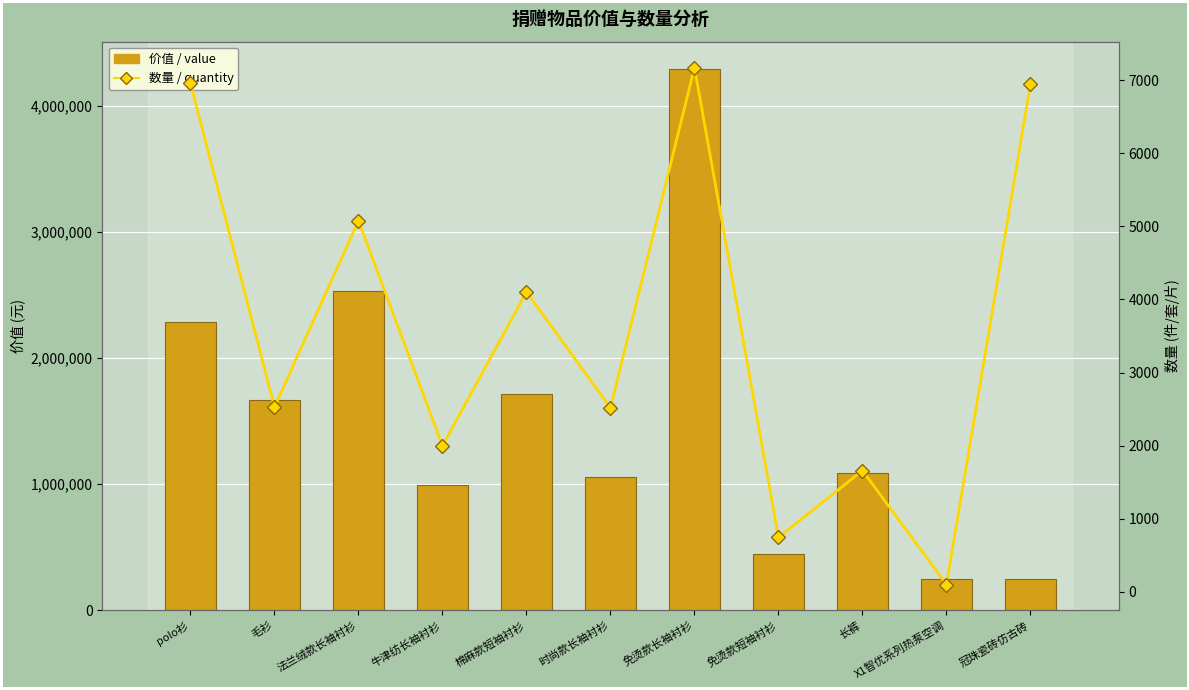

Is it true that 价值 / value equals 996503 at 牛津纺长袖衬衫?

True